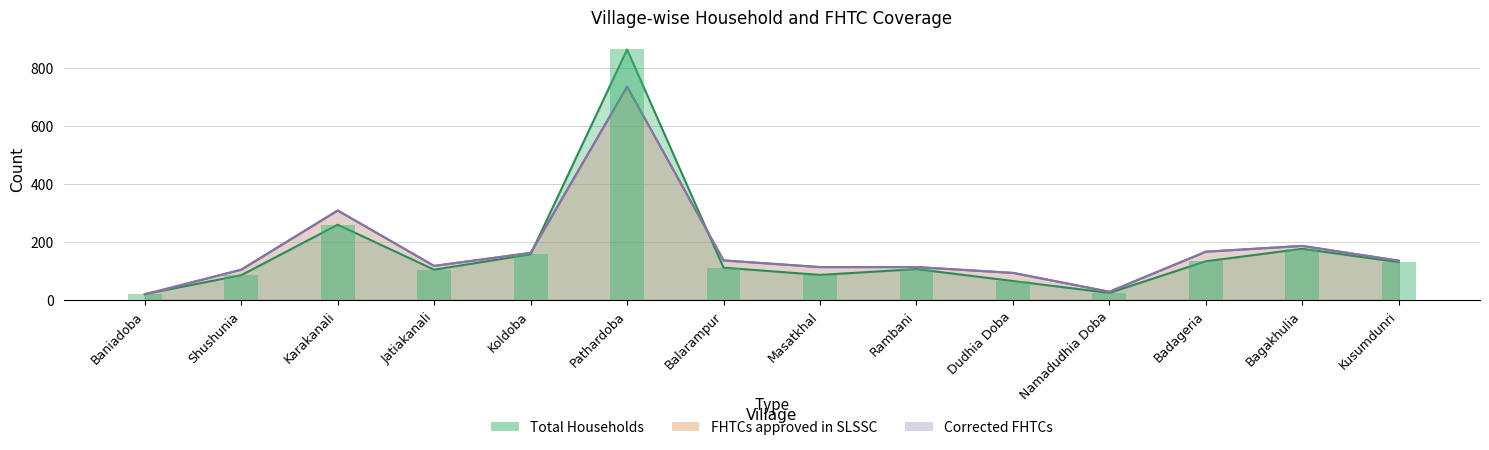

The FHTCs approved in SLSSC series shows 155 at Jatiakanali. True or false?

False